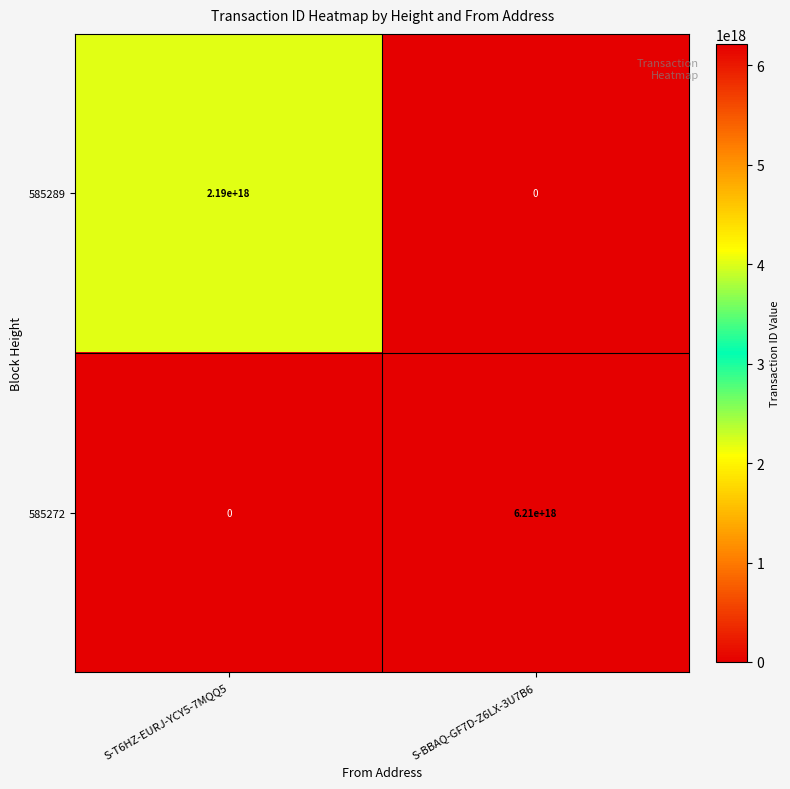

Count the number of data series in this chart.

2